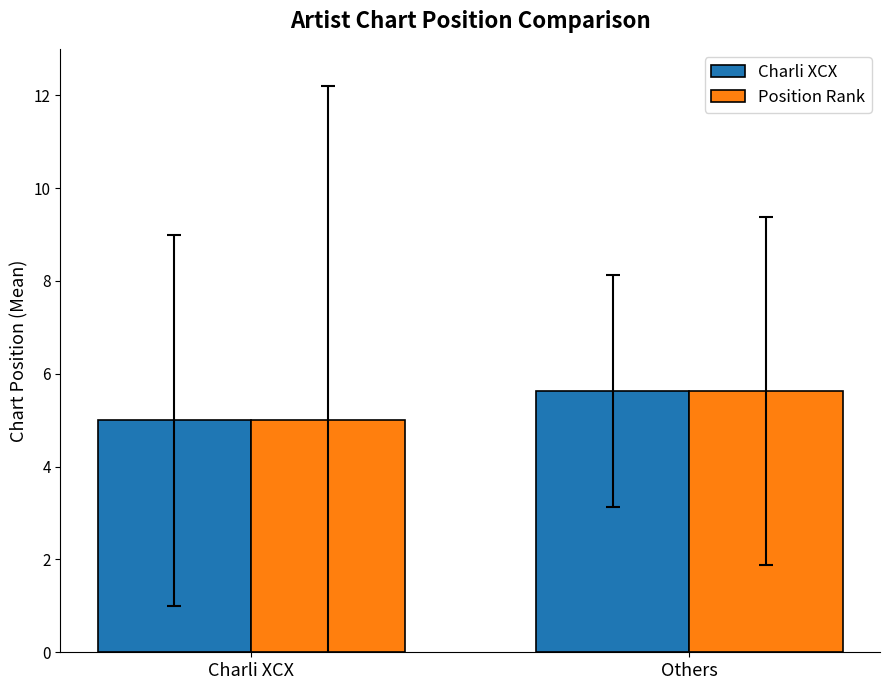

Rank the categories by Position Rank value from highest to lowest.

Others, Charli XCX